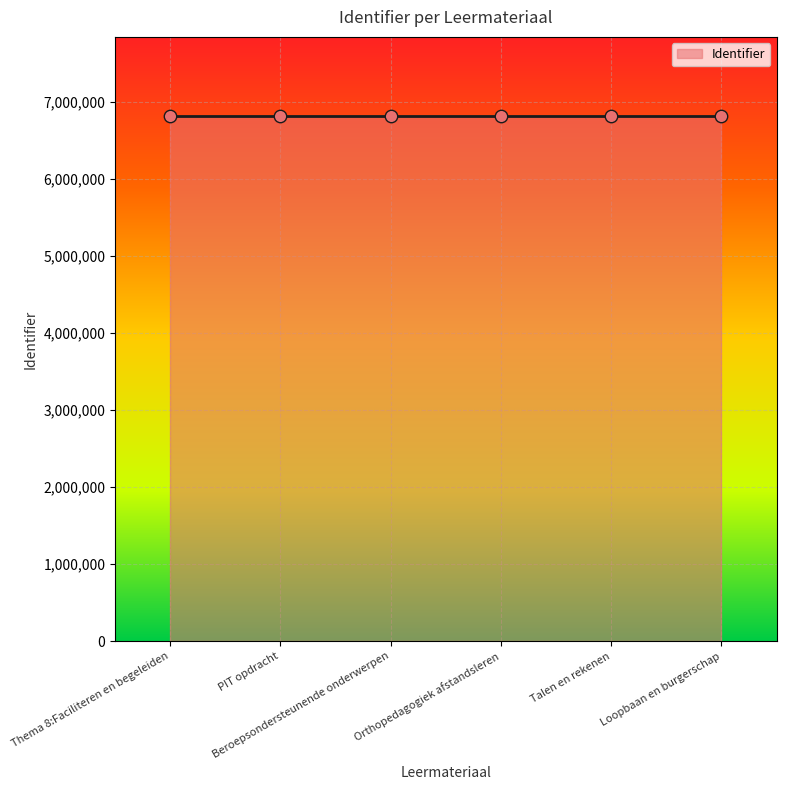

What is the change in value from Orthopedagogiek afstandsleren to Talen en rekenen?

+1